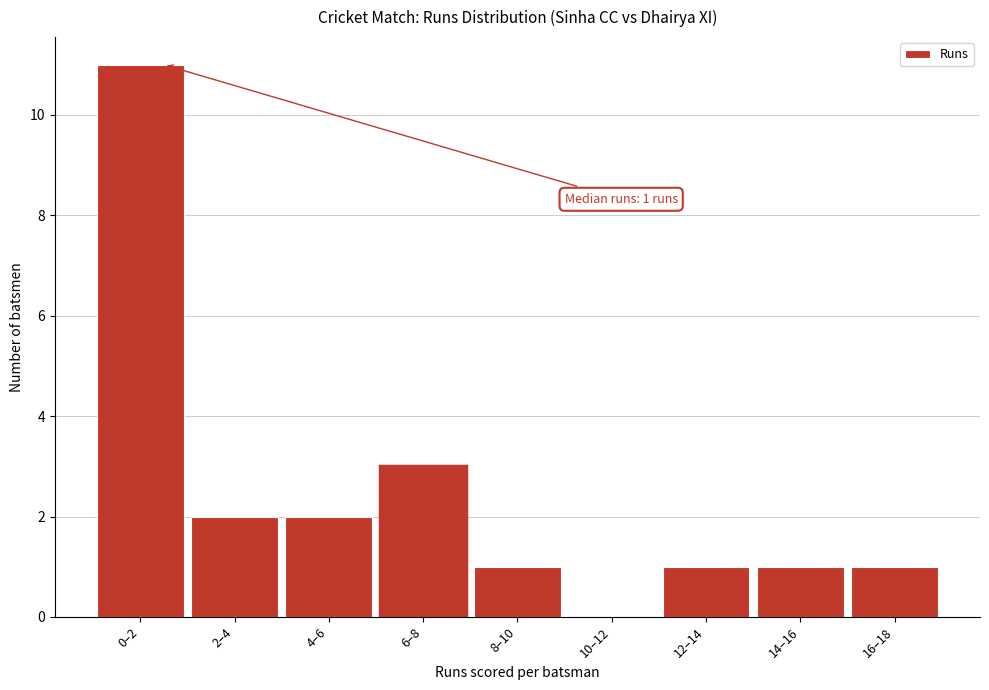

Reading left to right, extract all data points from this chart.

0–2=11	2–4=2	4–6=2	6–8=3	8–10=1	10–12=0	12–14=1	14–16=1	16–18=1